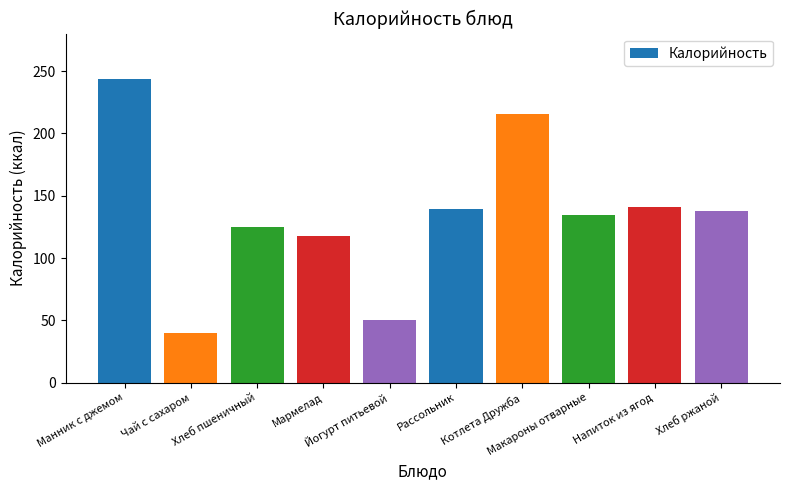

What is the maximum value shown in the chart?

243.5